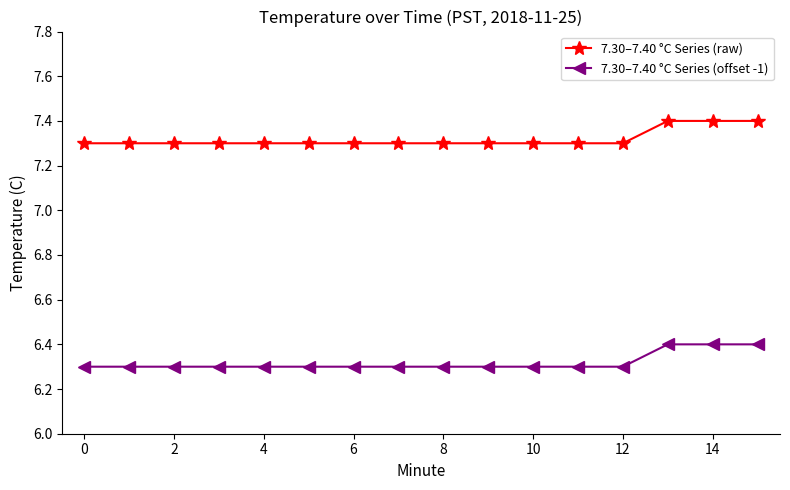

What is the value of the 7.30–7.40 °C Series (raw) point at the 12th from the left?

7.3